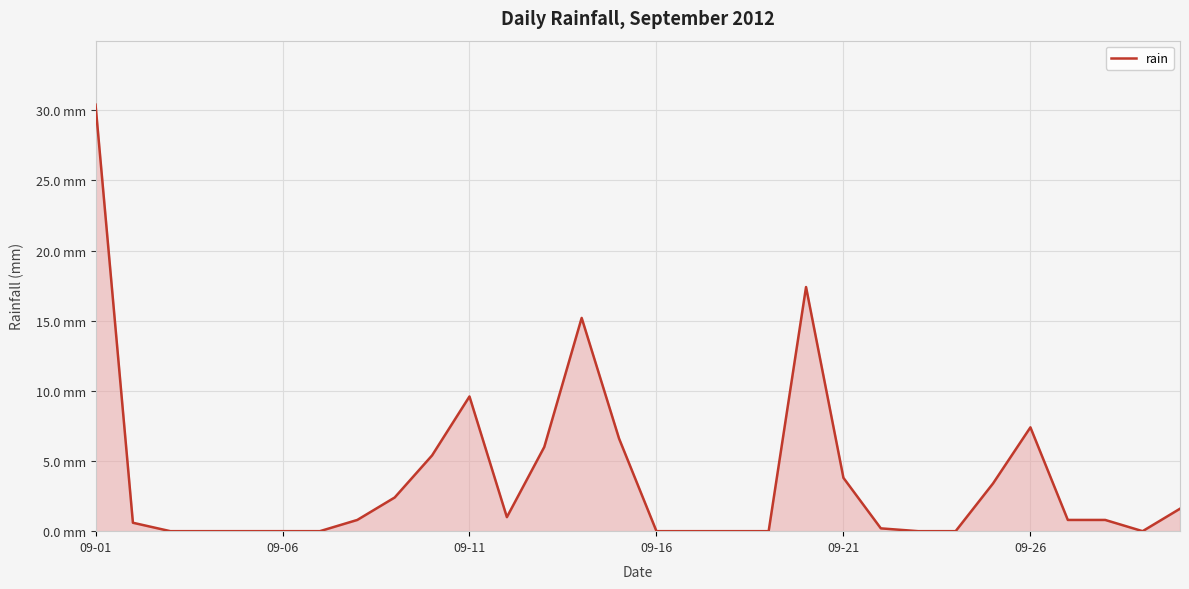

True or false: the data has more than 2 interior local peaks.

True